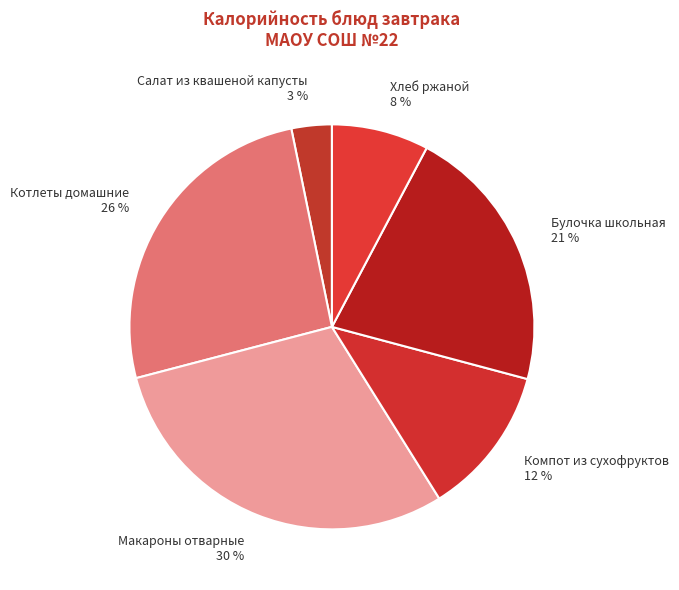

Rank the categories by value from highest to lowest.

Макароны отварные, Котлеты домашние, Булочка школьная, Компот из сухофруктов, Хлеб ржаной, Салат из квашеной капусты